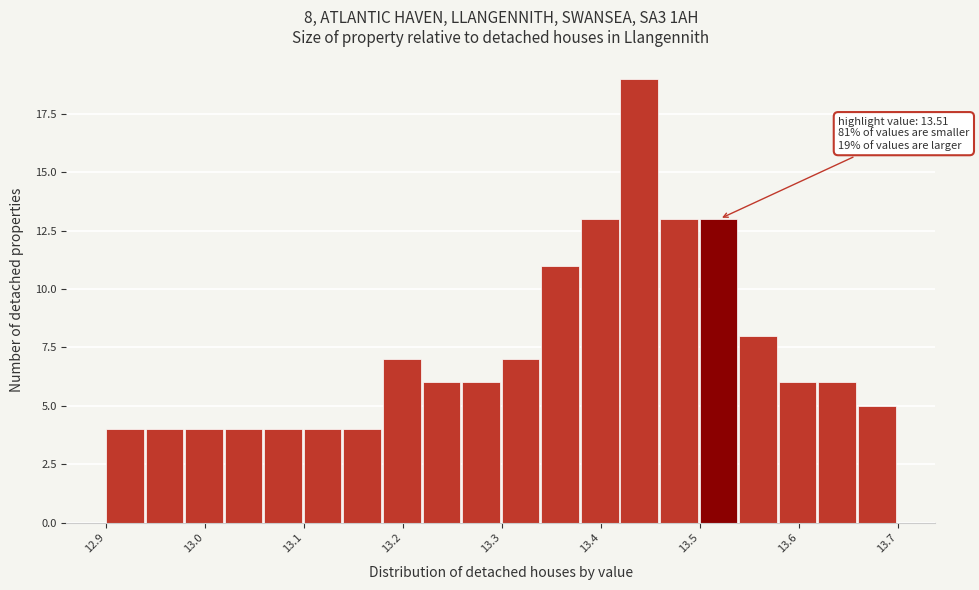

Which range on the x-axis has the tallest bar?

13.42 to 13.46